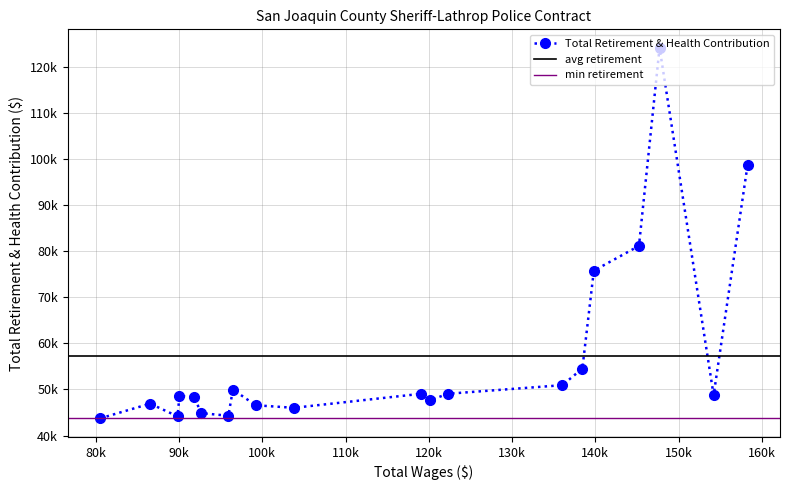

Which series has the widest spread of values?

Total Retirement & Health Contribution